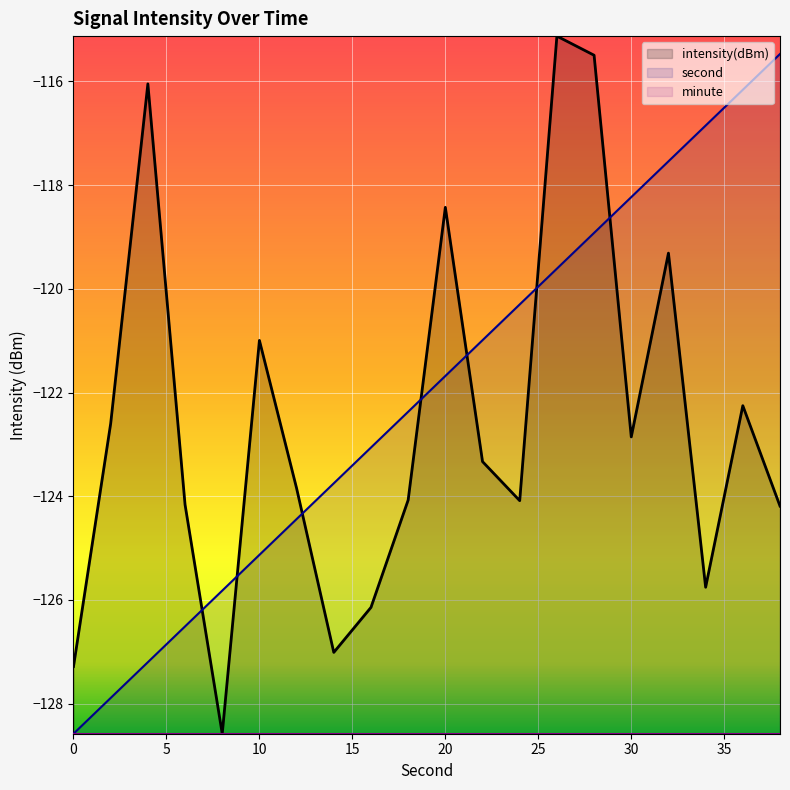

Reading left to right, transcribe all the data shown in this chart.

intensity(dBm): -127.3	-122.6	-116.0	-124.2	-128.6	-121.0	-123.8	-127.0	-126.1	-124.1	-118.4	-123.3	-124.1	-115.1	-115.5	-122.9	-119.3	-125.8	-122.3	-124.2
second: -128.6	-127.9	-127.2	-126.5	-125.8	-125.1	-124.4	-123.8	-123.1	-122.4	-121.7	-121.0	-120.3	-119.6	-118.9	-118.2	-117.5	-116.9	-116.2	-115.5
minute: -128.6	-128.6	-128.6	-128.6	-128.6	-128.6	-128.6	-128.6	-128.6	-128.6	-128.6	-128.6	-128.6	-128.6	-128.6	-128.6	-128.6	-128.6	-128.6	-128.6